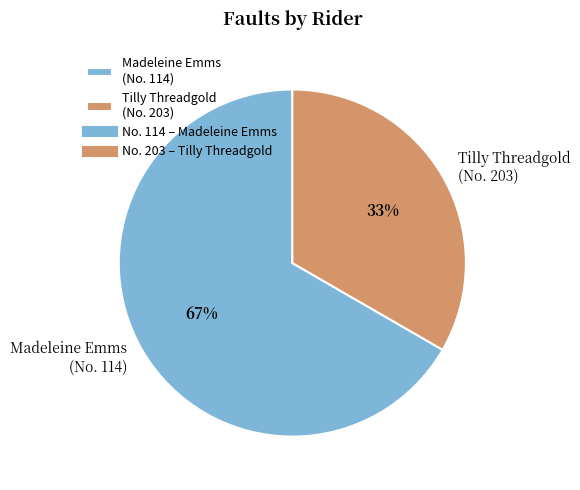

How many slices are in this pie chart?

2